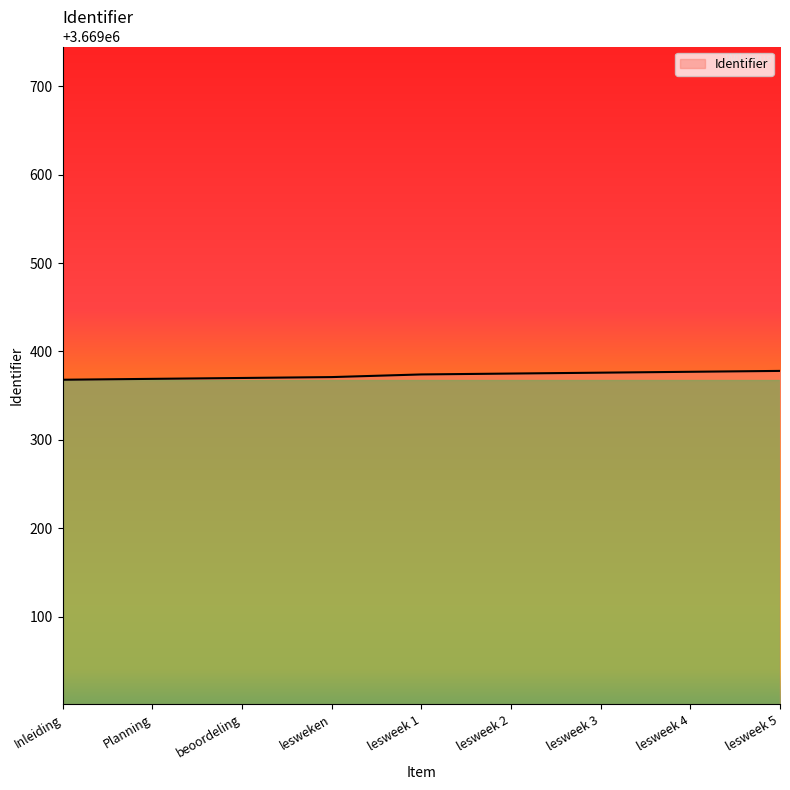

Is it true that the value at lesweek 3 is 3669376?

True